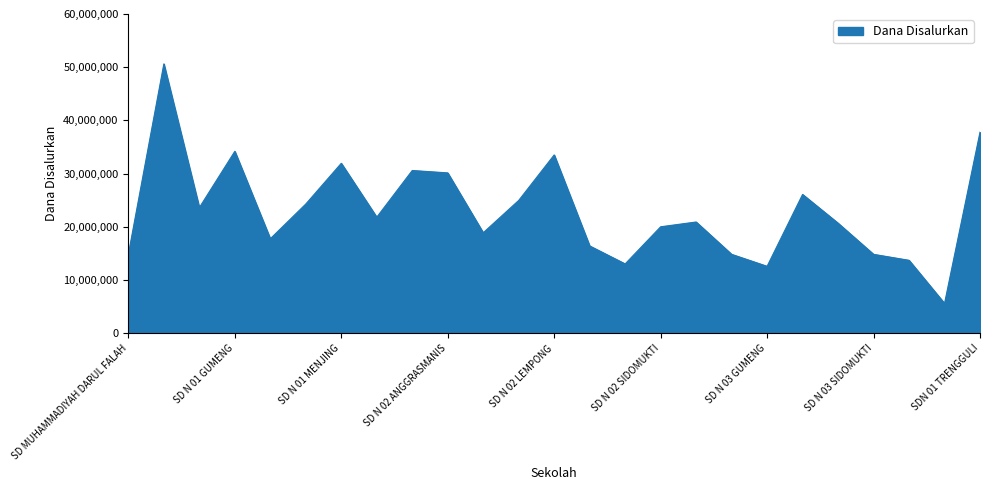

What is the difference between the maximum and minimum values?

45000000